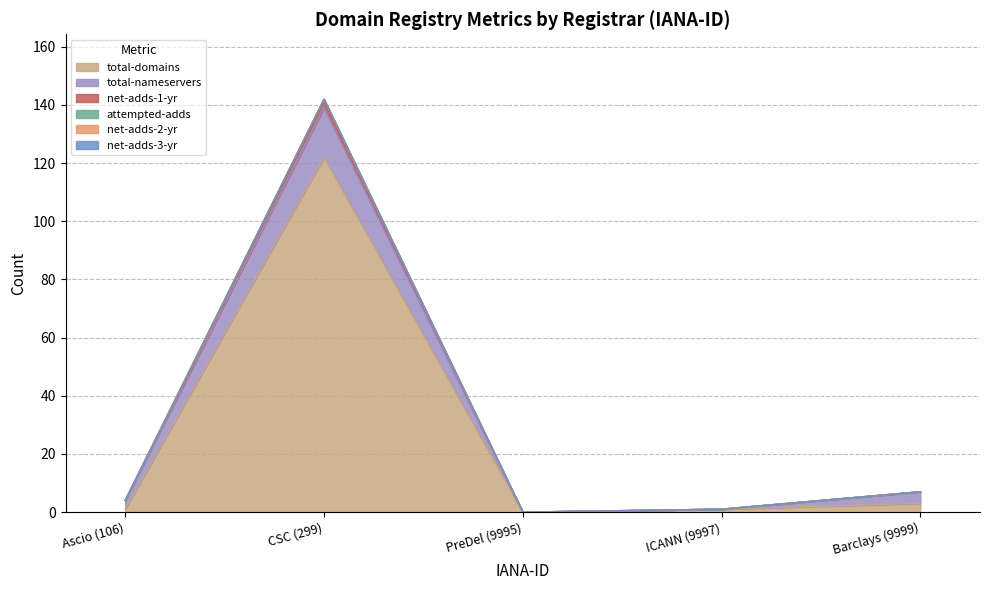

Does the chart display data point markers on the line(s)?

No